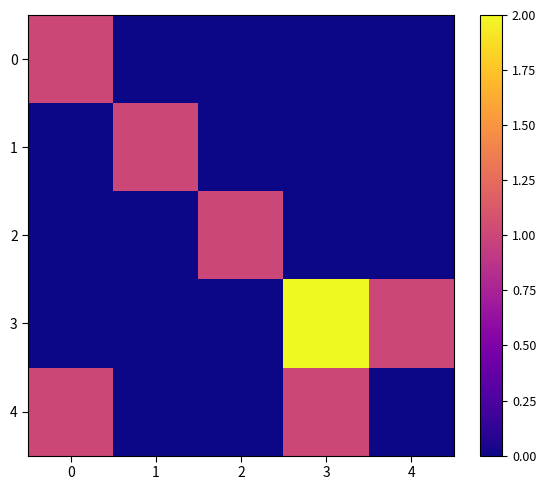

Rank the series by their maximum value, from highest to lowest.

3, 0, 1, 2, 4